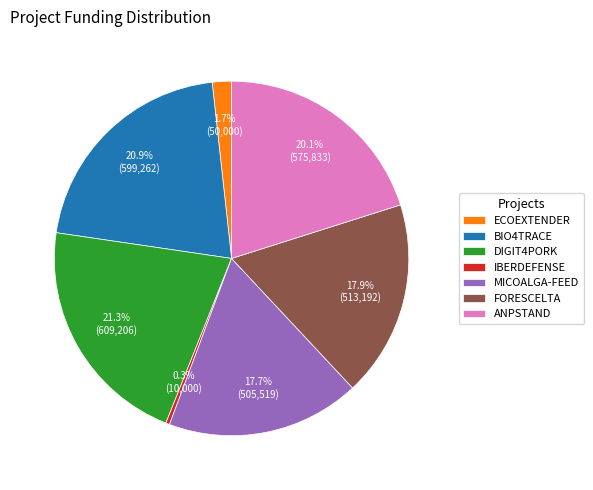

To the nearest percent, what portion does MICOALGA-FEED represent?

18%